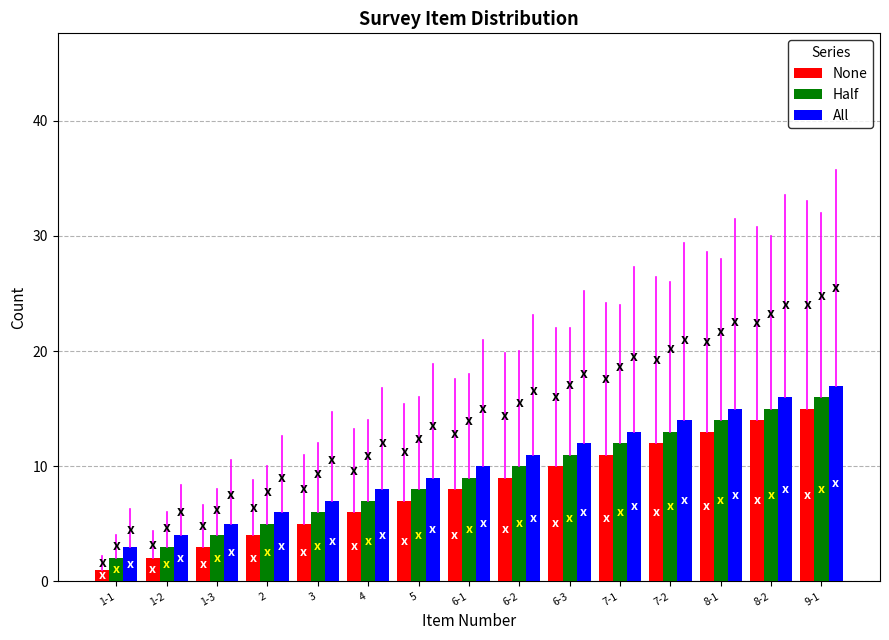

Rank the series by their average value, from lowest to highest.

None, Half, All